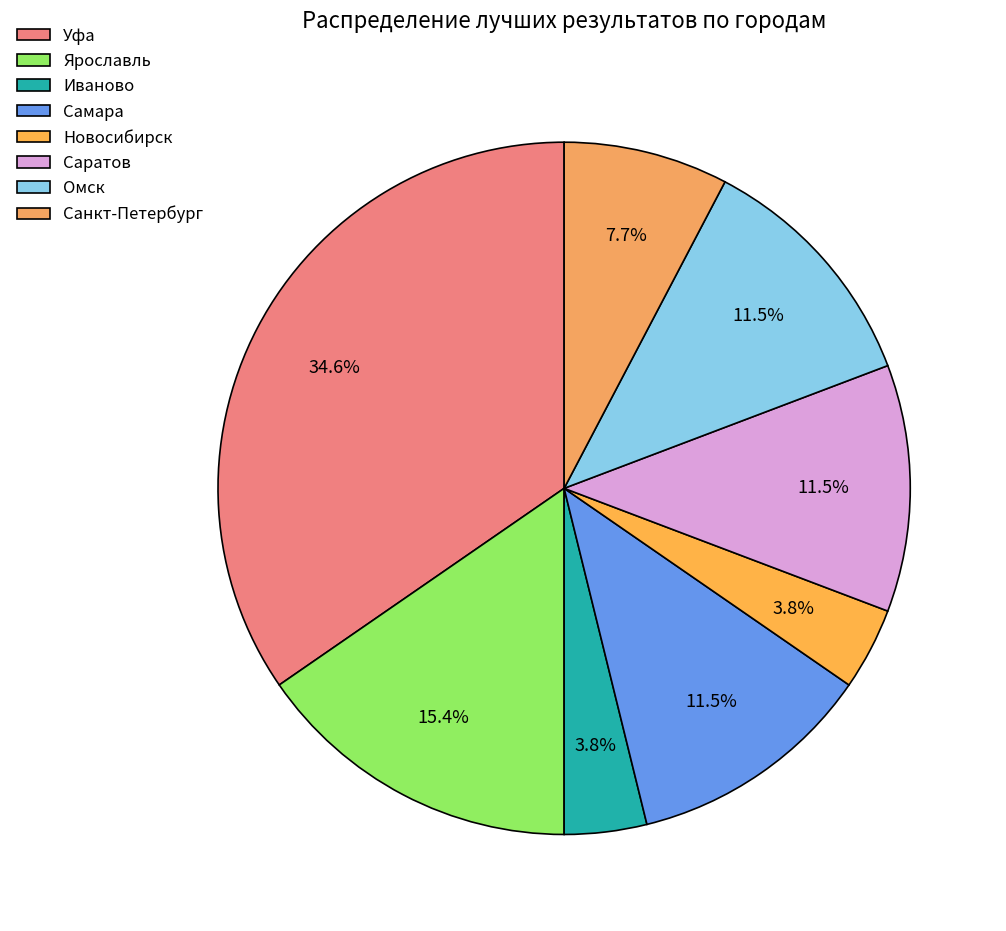

Which category has the biggest portion of the pie?

Уфа